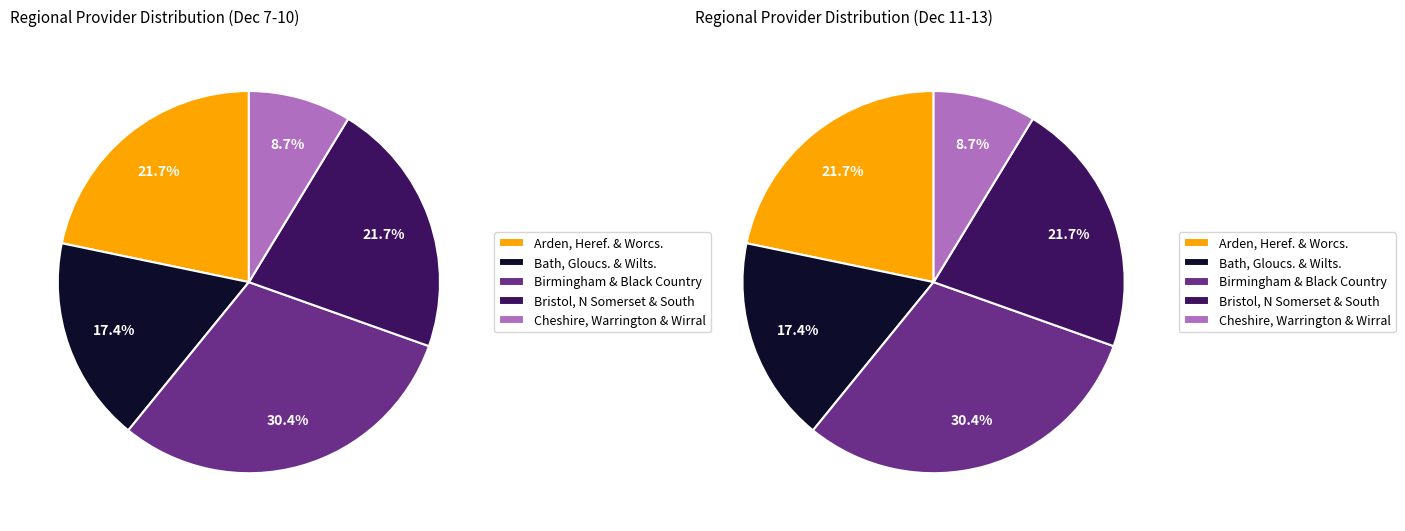

How many segments does this pie chart have?

5